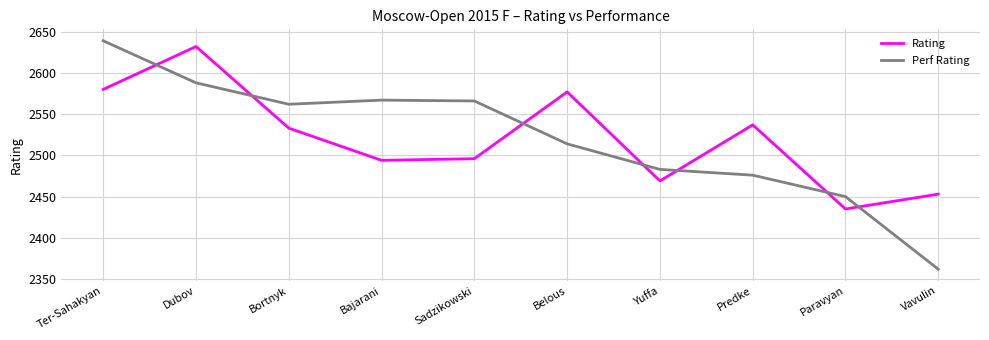

Is this an area chart (filled region under the line)?

No